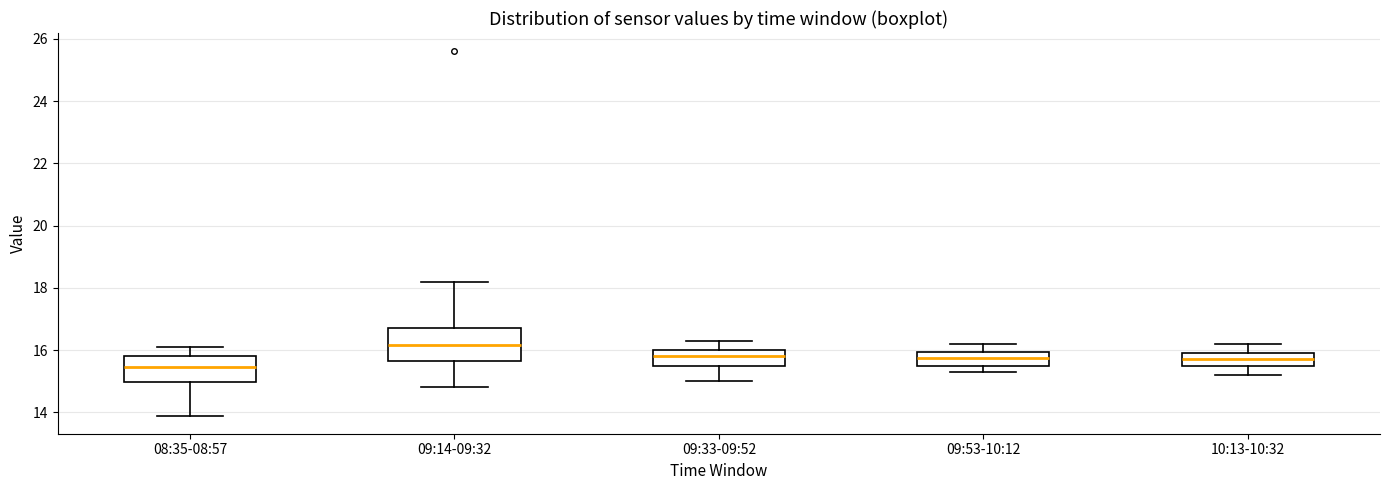

Which box has the lowest median line?

08:35-08:57